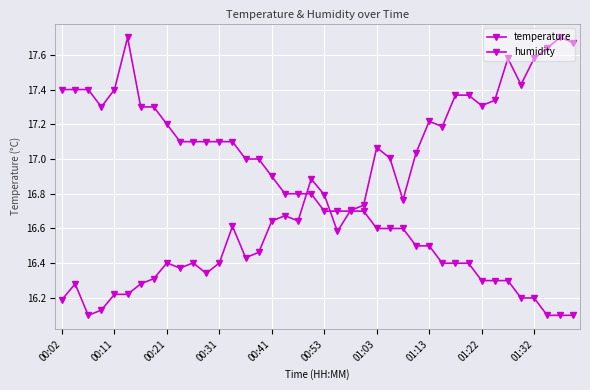

Count the number of data series in this chart.

2